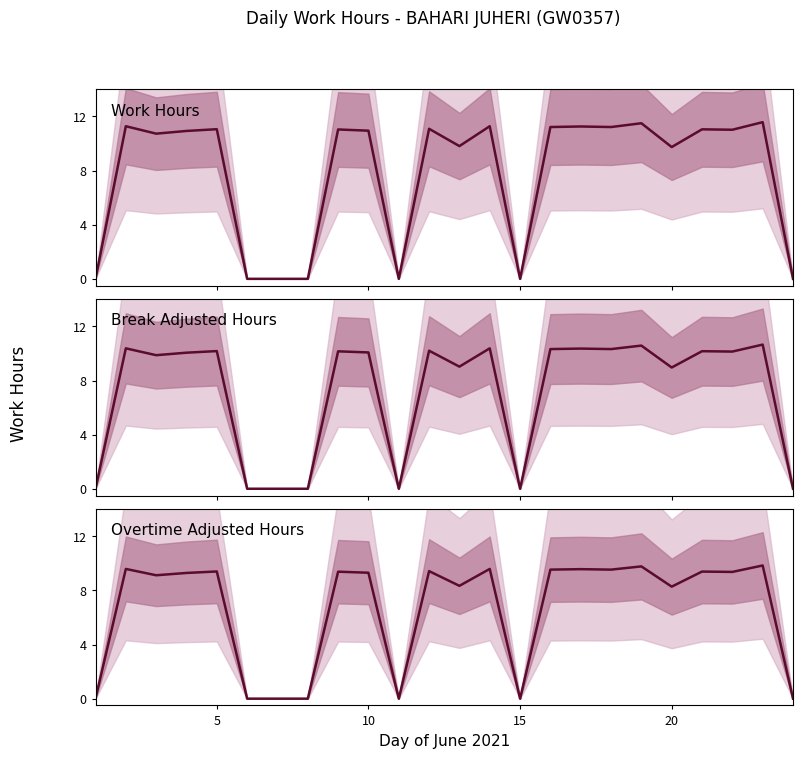

The Work Hours series shows -3.7 at 25. True or false?

False